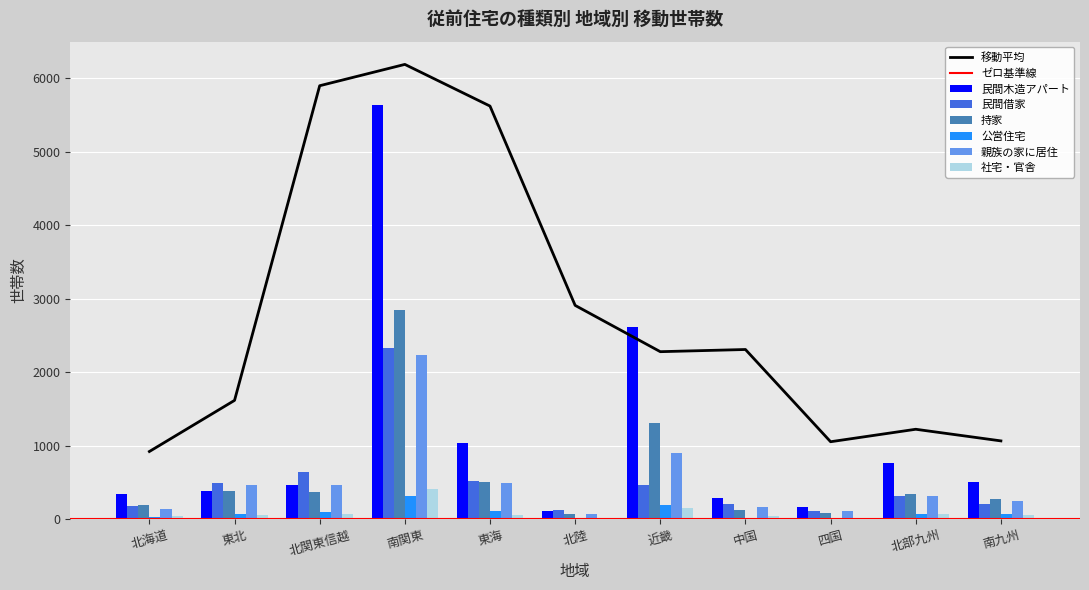

List the labels in order of 社宅・官舎 value, smallest first.

北陸, 四国, 中国, 北海道, 南九州, 東海, 東北, 北部九州, 北関東信越, 近畿, 南関東